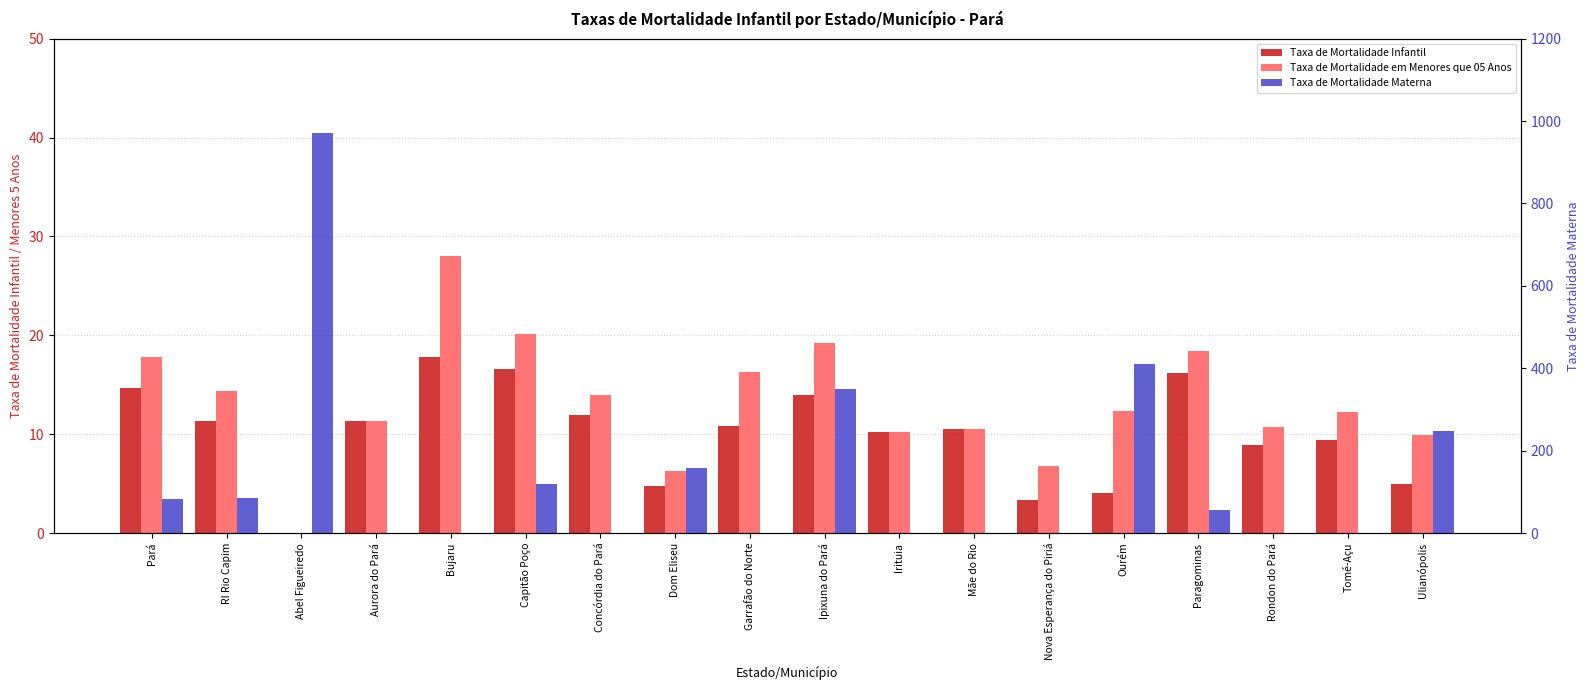

Rank the categories by Taxa de Mortalidade Materna value from lowest to highest.

Aurora do Pará, Bujaru, Concórdia do Pará, Garrafão do Norte, Irituia, Mãe do Rio, Nova Esperança do Piriá, Rondon do Pará, Tomé-Açu, Paragominas, Pará, RI Rio Capim, Capitão Poço, Dom Eliseu, Ulianópolis, Ipixuna do Pará, Ourém, Abel Figueiredo